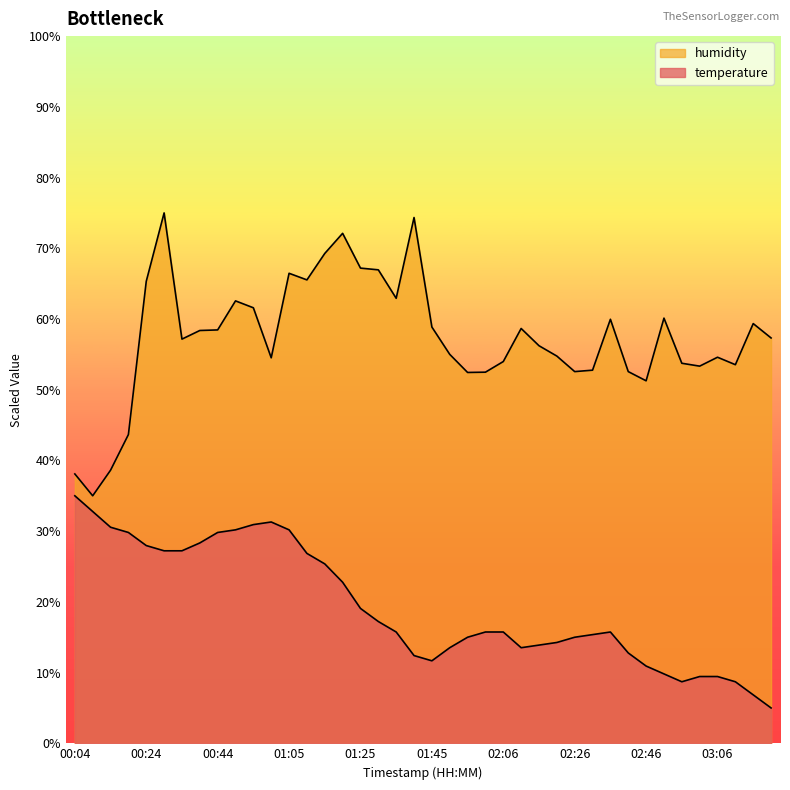

What is the total value across all series at 00:39?

86.7